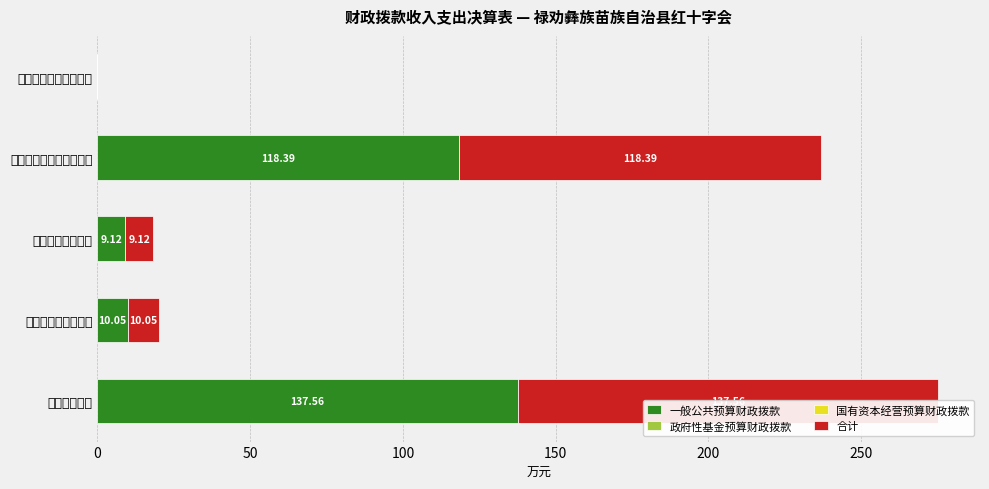

Reading left to right, transcribe all the data shown in this chart.

一般公共预算财政拨款: 0.0	118.4	9.1	10.1	137.6
政府性基金预算财政拨款: 0.6	0.6	0.6	0.6	0.6
国有资本经营预算财政拨款: 0.6	0.6	0.6	0.6	0.6
合计: 0.0	118.4	9.1	10.1	137.6